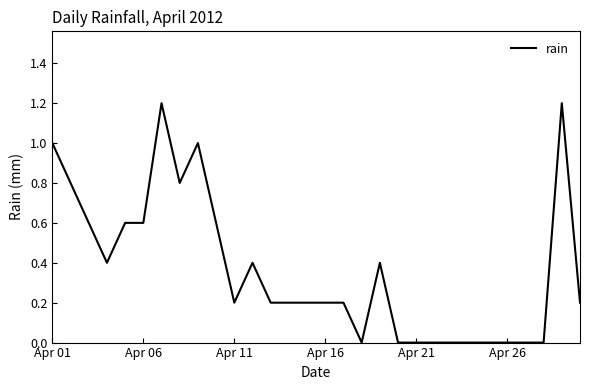

What is the difference between the maximum and minimum values?

1.2